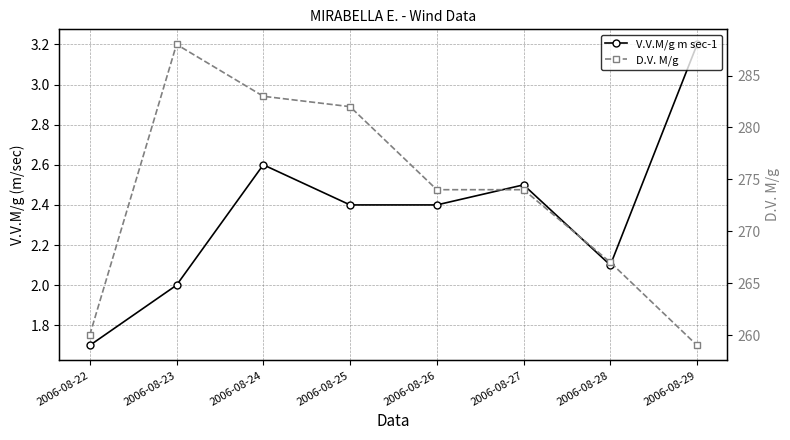

Reading left to right, what are all the values shown in this chart?

V.V.M/g m sec-1: 1.7	2.0	2.6	2.4	2.4	2.5	2.1	3.2
D.V. M/g: 260.0	288.0	283.0	282.0	274.0	274.0	267.0	259.0